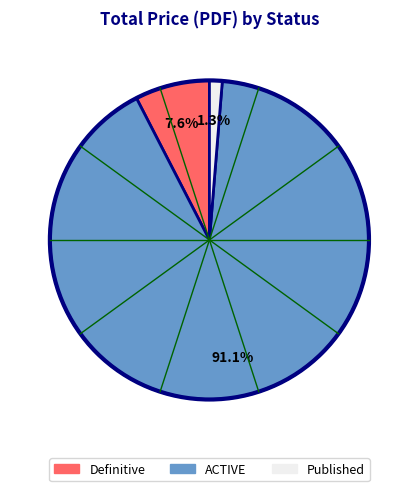

Which slice is the largest?

ACTIVE